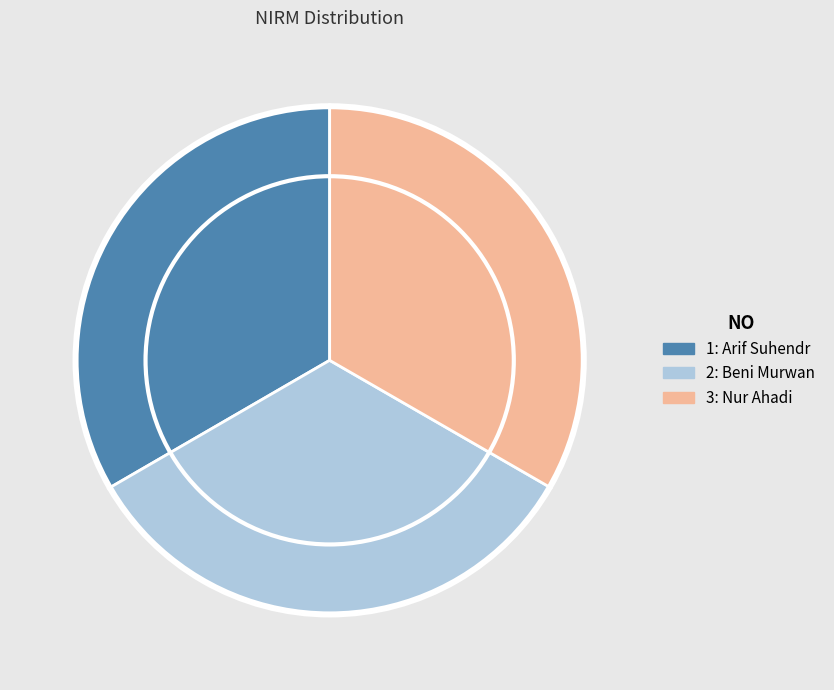

Does any single category account for the majority?

No